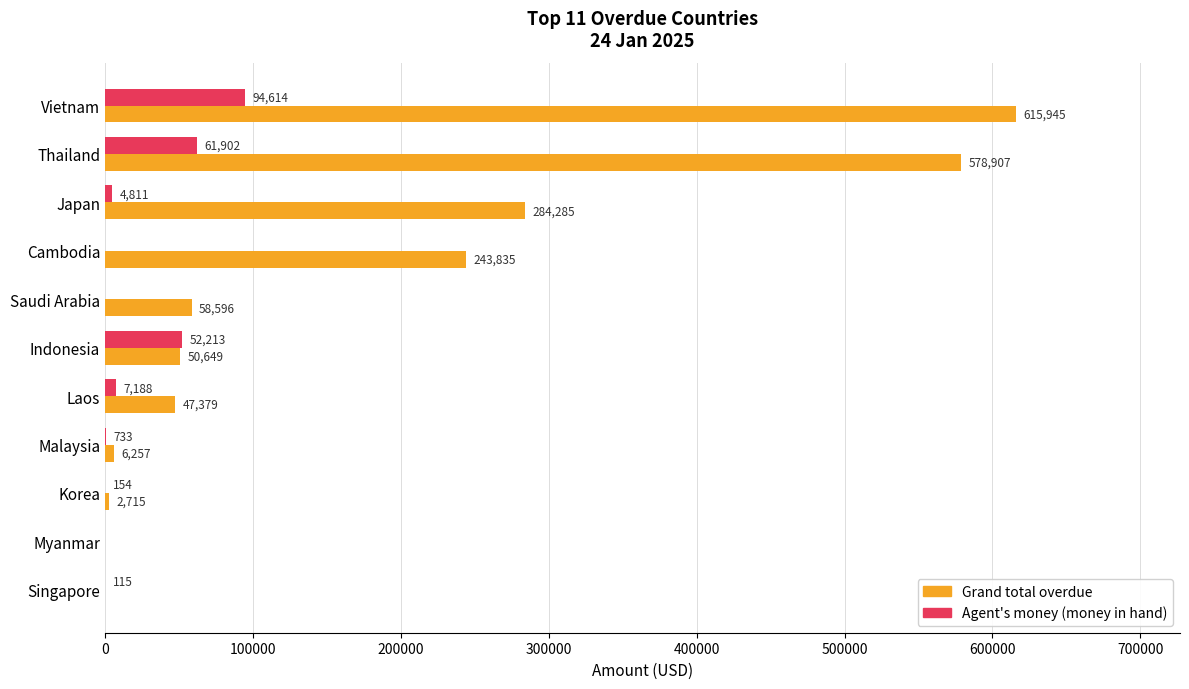

Is it true that Grand total overdue equals 243835.4 at Cambodia?

True